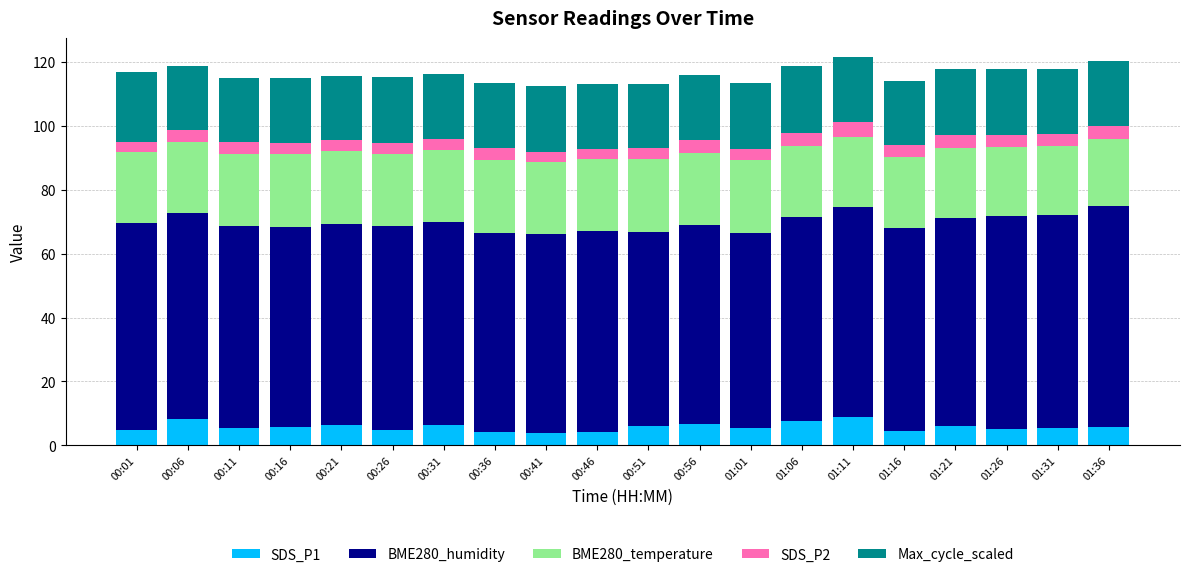

What are all the series names shown in the legend?

SDS_P1, BME280_humidity, BME280_temperature, SDS_P2, Max_cycle_scaled